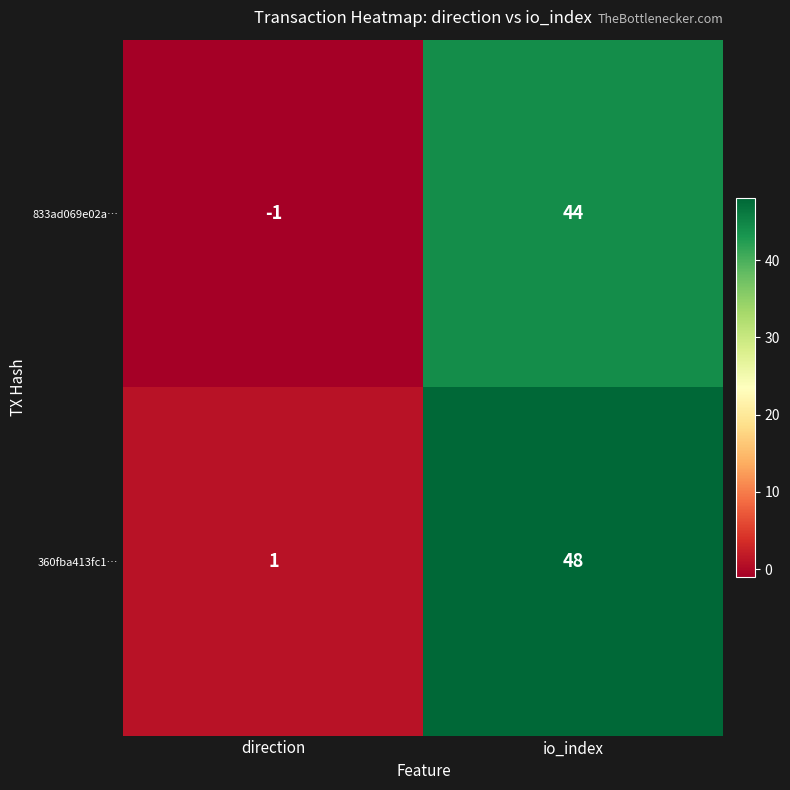

What is the difference between the 833ad069e02a… values at io_index and direction?

45